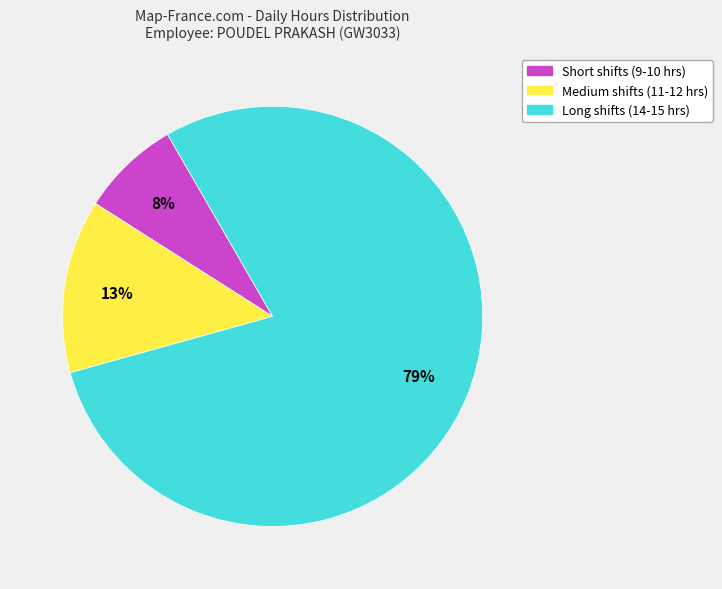

To the nearest percent, what is the combined percentage of Short shifts (9-10 hrs) and Long shifts (14-15 hrs)?

87%